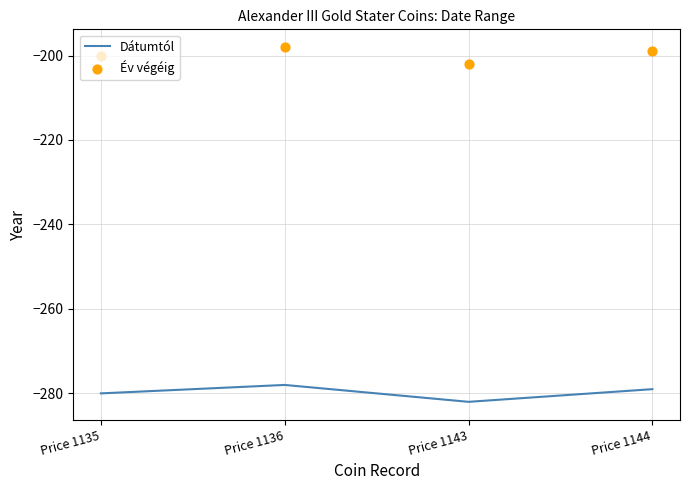

At which category is the sum across all series the highest?

Price 1136